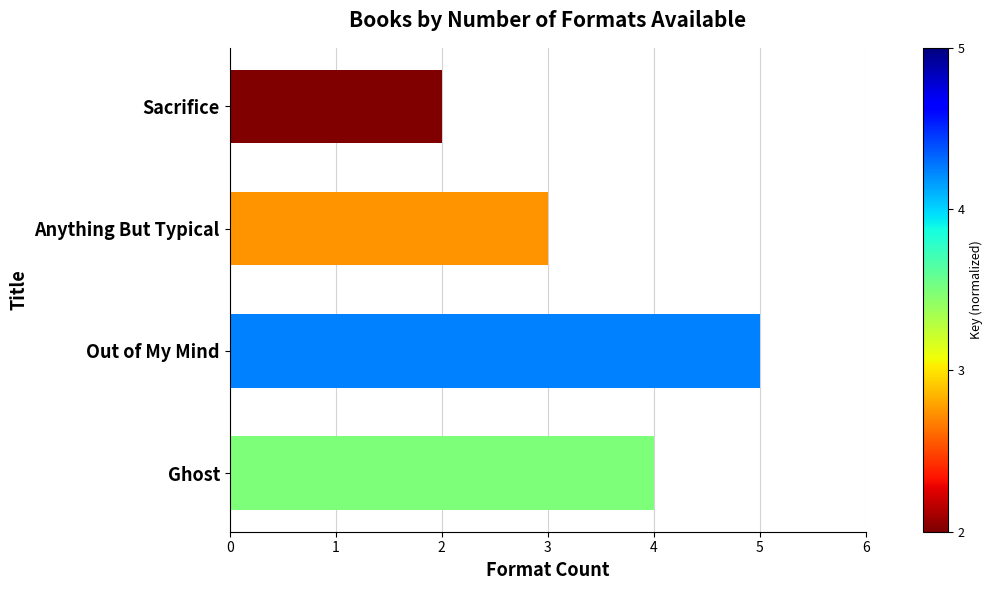

True or false: the data shows 2 at Sacrifice.

True